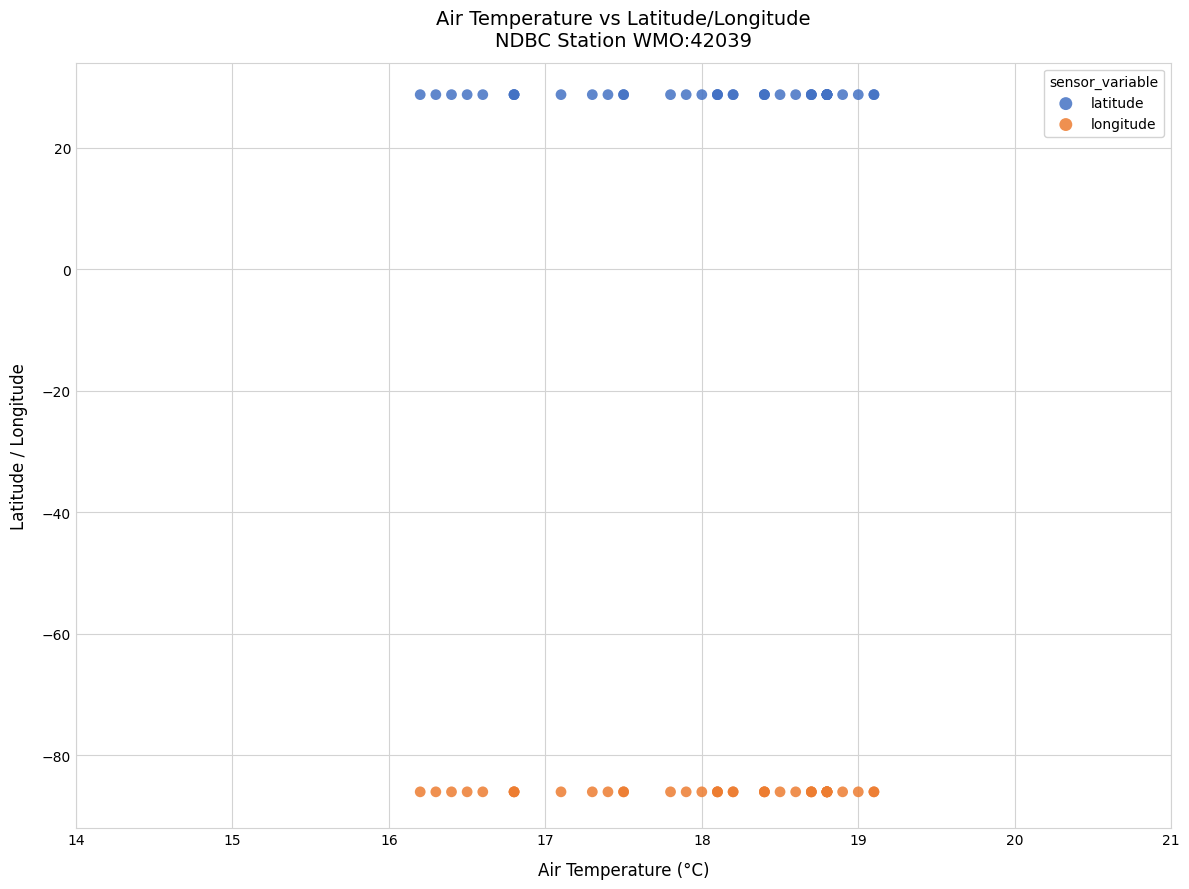

Which series reaches the maximum Y coordinate?

latitude